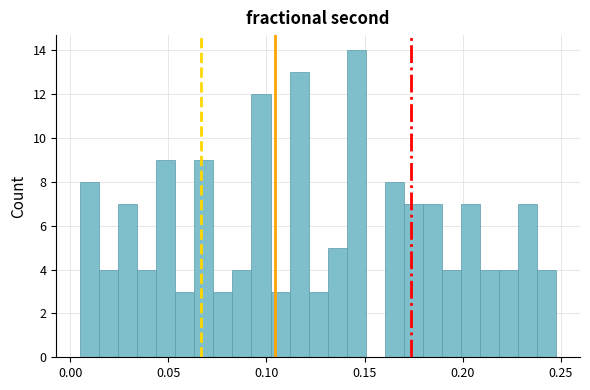

Around what value on the x-axis is the tallest bar? Give the approximate position of its centre, as read against the axis.

0.145